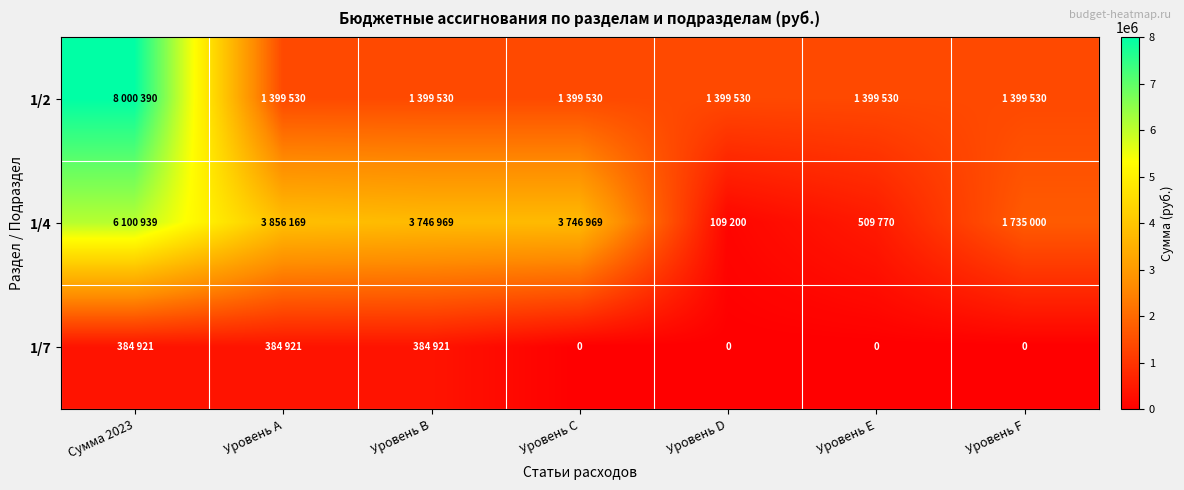

Rank the series at Уровень D from lowest to highest value.

1/7, 1/4, 1/2